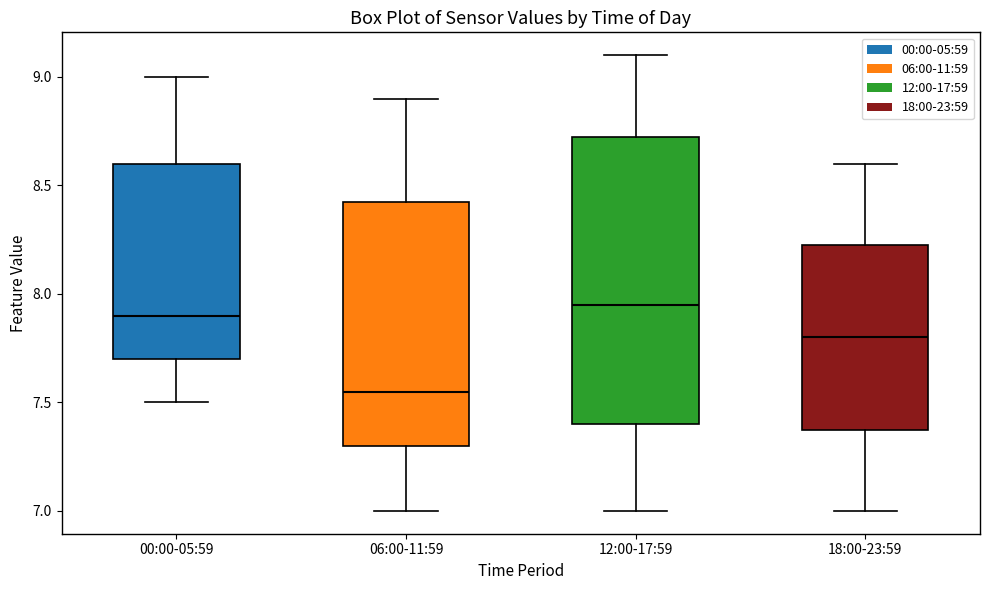

Reading left to right, read every box against the y-axis: the position of its median line, the range the box covers, and the ends of its whiskers. The values are not printed on the chart, so give them approximately, as read against the axis.

00:00-05:59: median 7.90, box 7.70 to 8.60, whiskers 7.50 to 9.00
06:00-11:59: median 7.55, box 7.30 to 8.45, whiskers 7.00 to 8.90
12:00-17:59: median 7.95, box 7.40 to 8.75, whiskers 7.00 to 9.10
18:00-23:59: median 7.80, box 7.40 to 8.25, whiskers 7.00 to 8.60